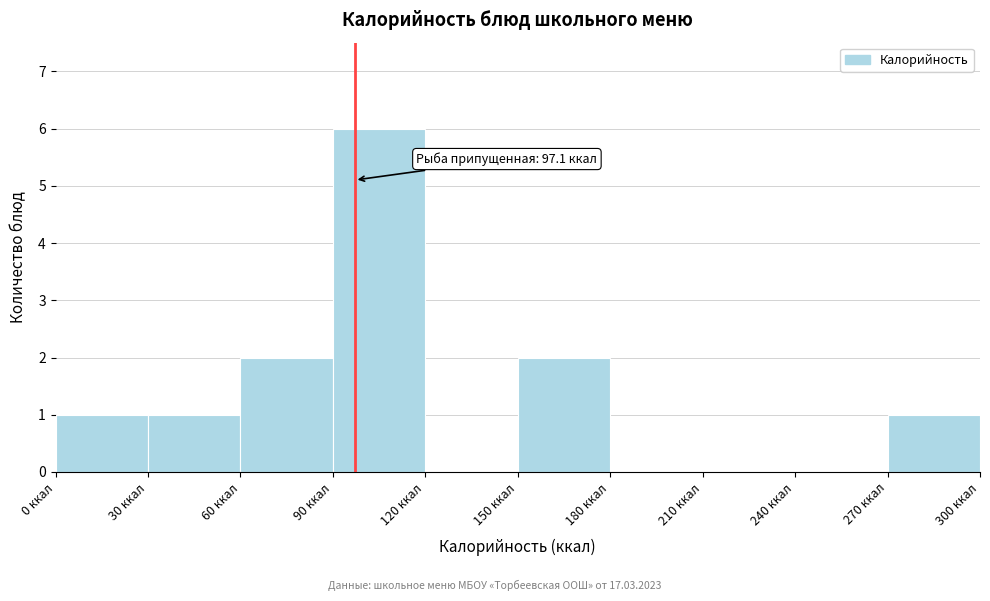

Which range on the x-axis has the tallest bar?

90 to 120